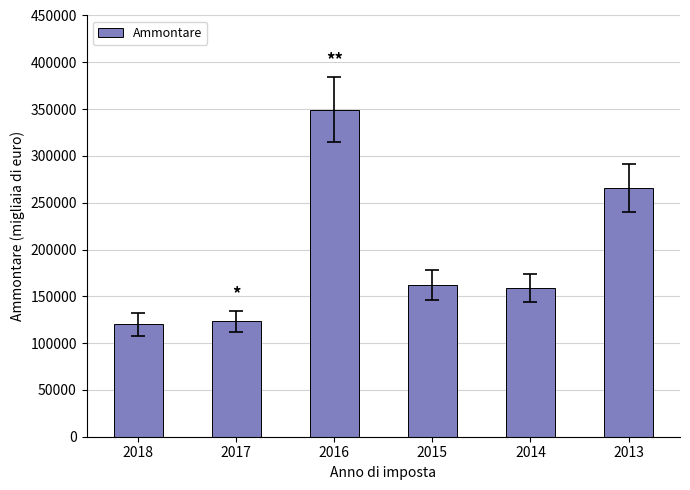

Are the bars grouped side by side (vs. stacked)?

No